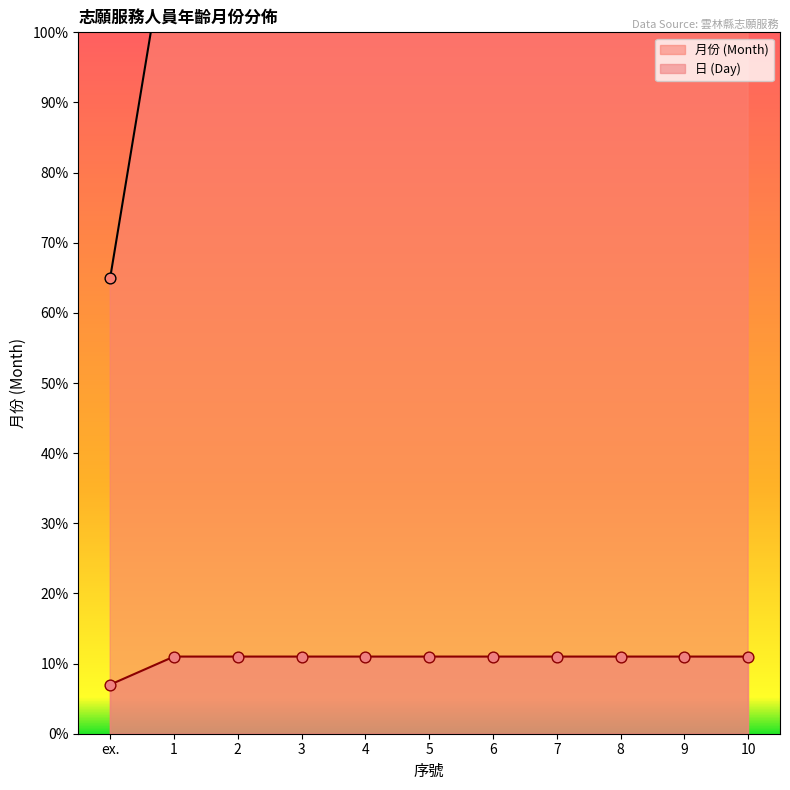

At which category is the sum across all series the highest?

1